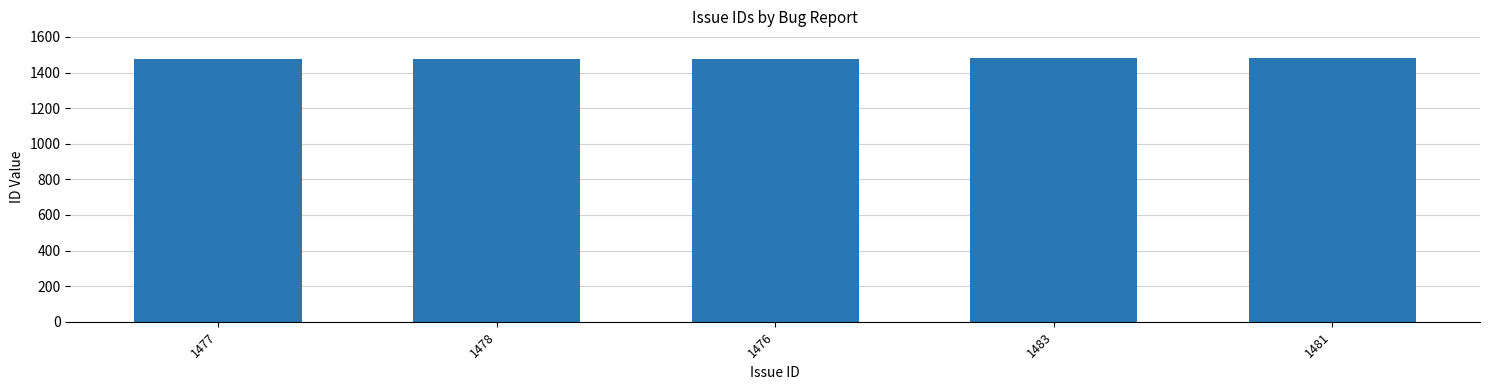

What is the label of the 4th bar from the left?

1483